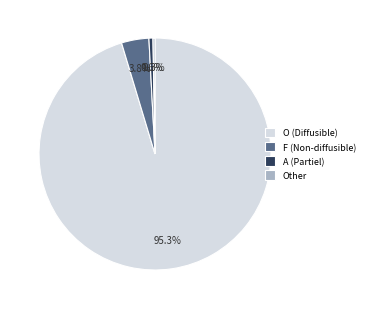

Which slice is the largest?

O (Diffusible)